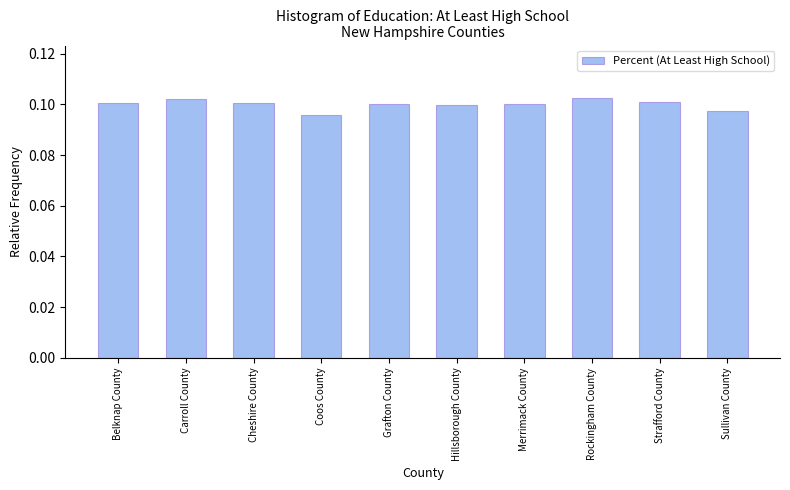

Between Belknap County and Sullivan County, which is larger?

Belknap County